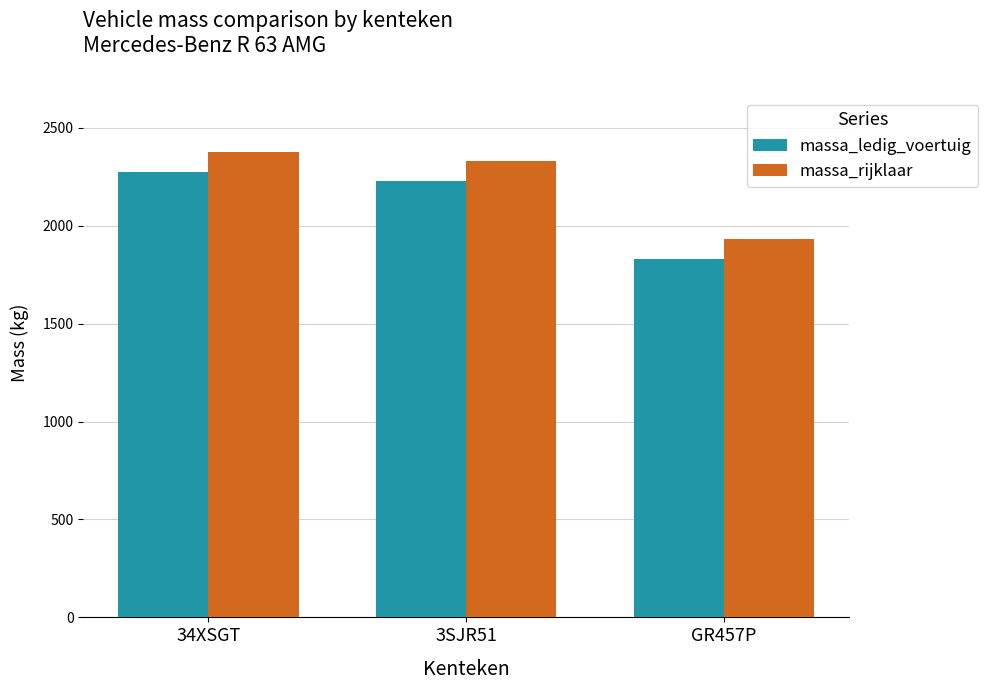

What position from the right is 34XSGT?

3